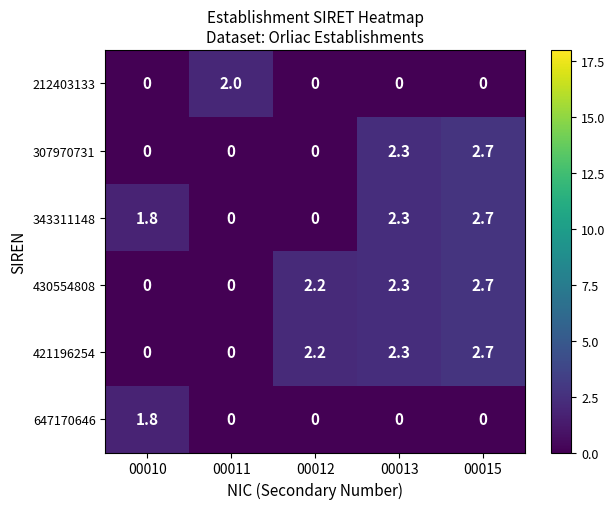

How many data points in 421196254 are above 2?

3